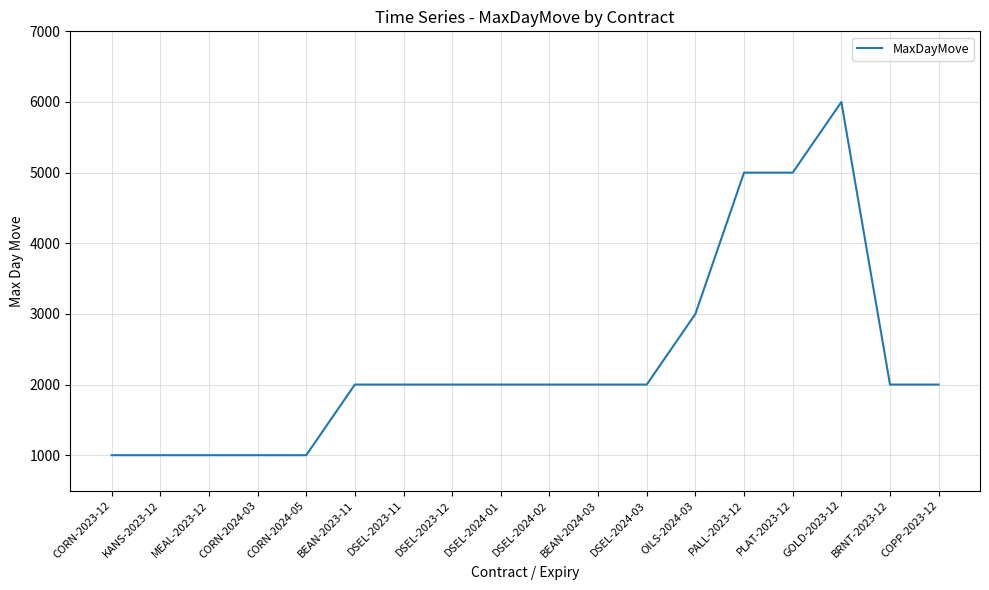

How many series are shown in this chart?

1